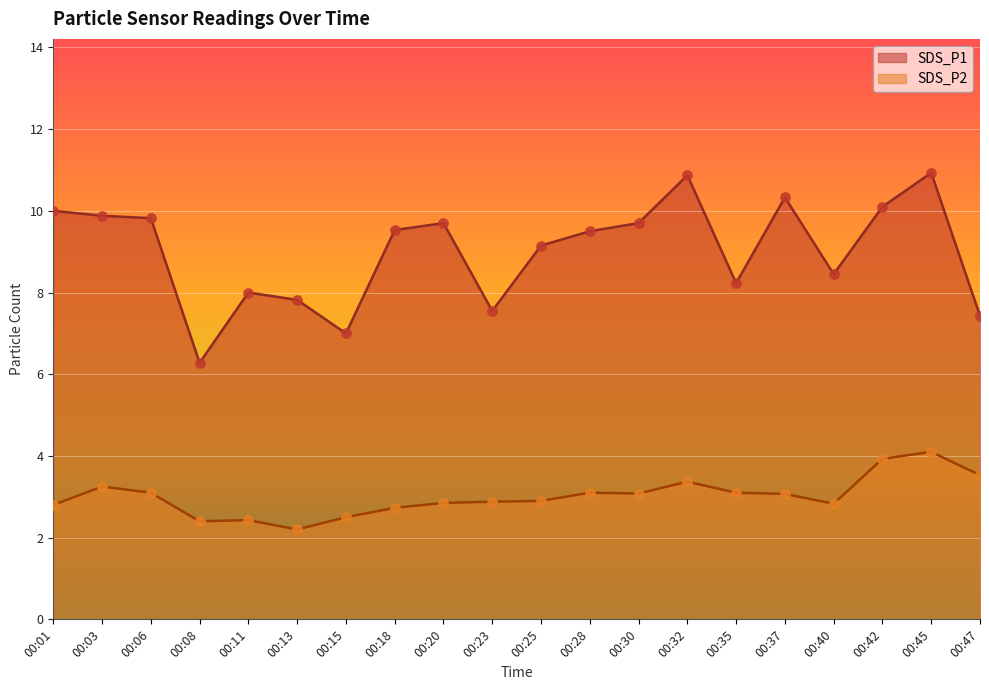

Which series has the largest total across all categories?

SDS_P1